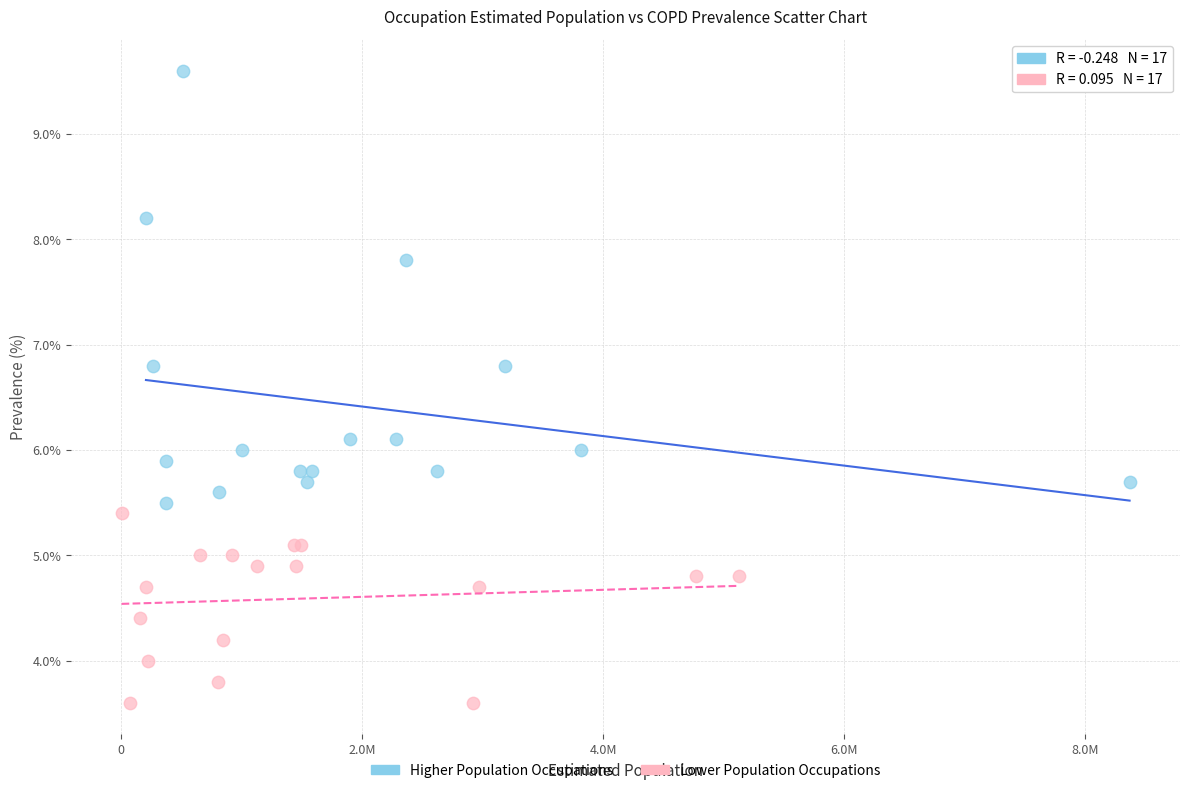

Which series reaches the maximum Y coordinate?

Higher Population Occupations